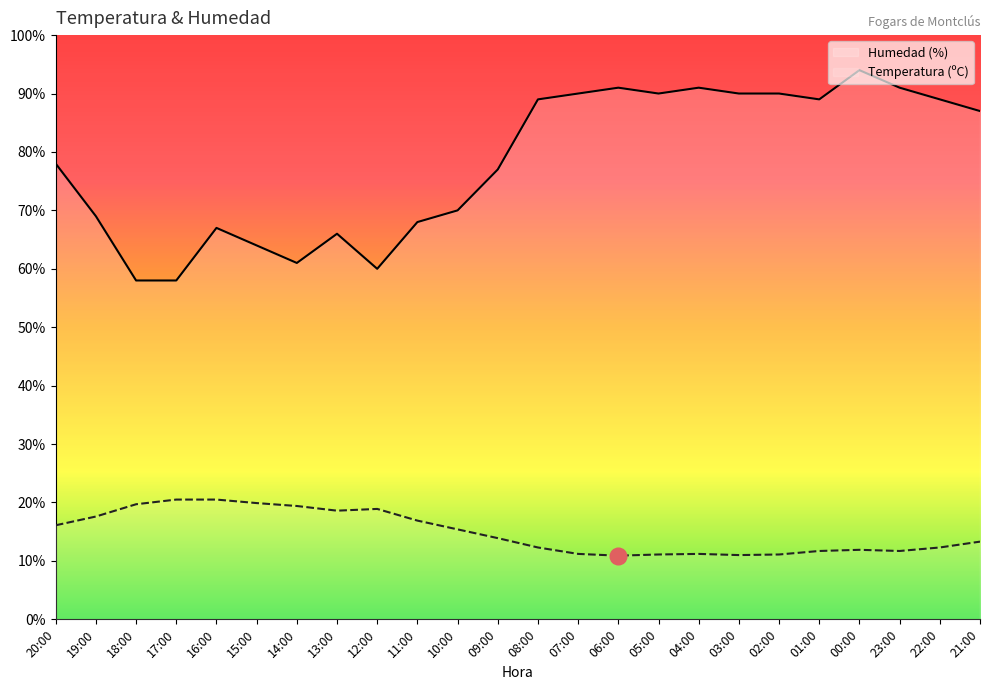

Between 17:00 and 22:00, which is larger?

22:00